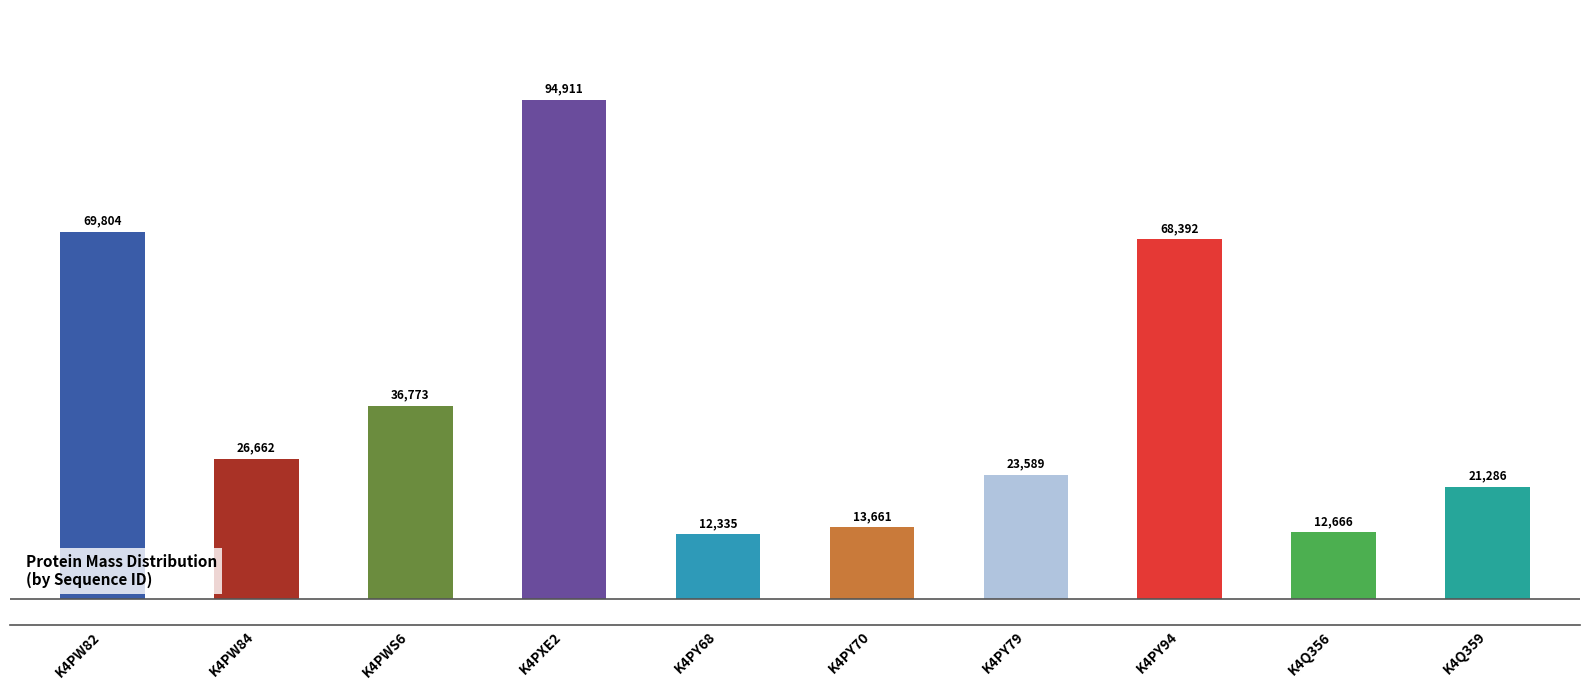

List the labels in order of value, smallest first.

K4PY68, K4Q356, K4PY70, K4Q359, K4PY79, K4PW84, K4PWS6, K4PY94, K4PW82, K4PXE2